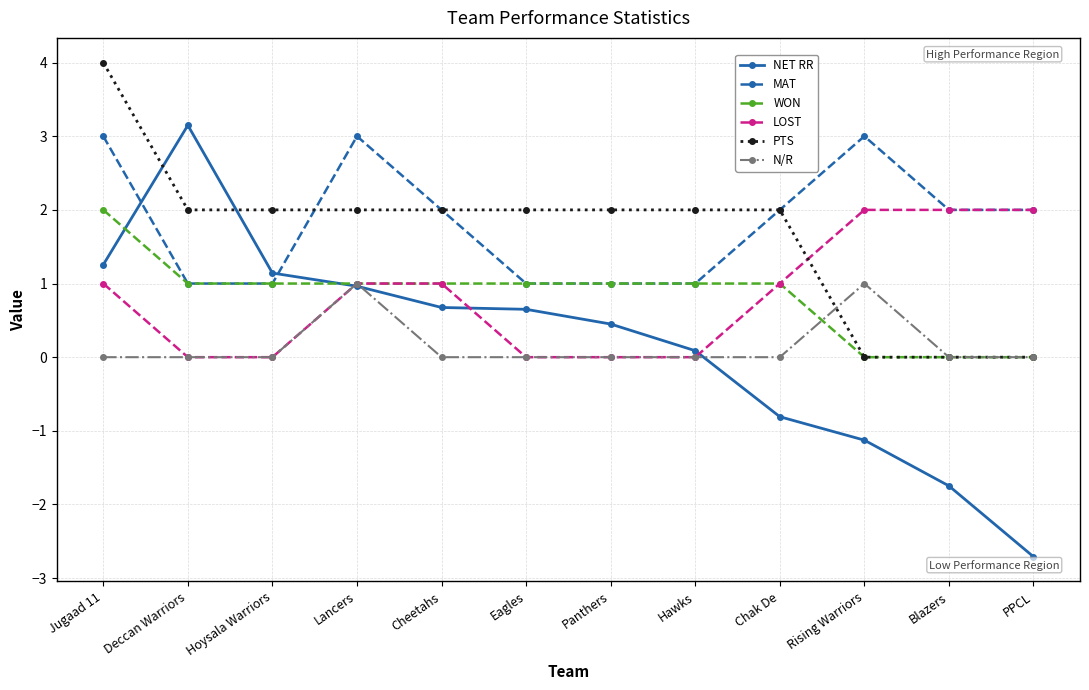

What is the value of the NET RR point at the 2nd from the left?

3.1